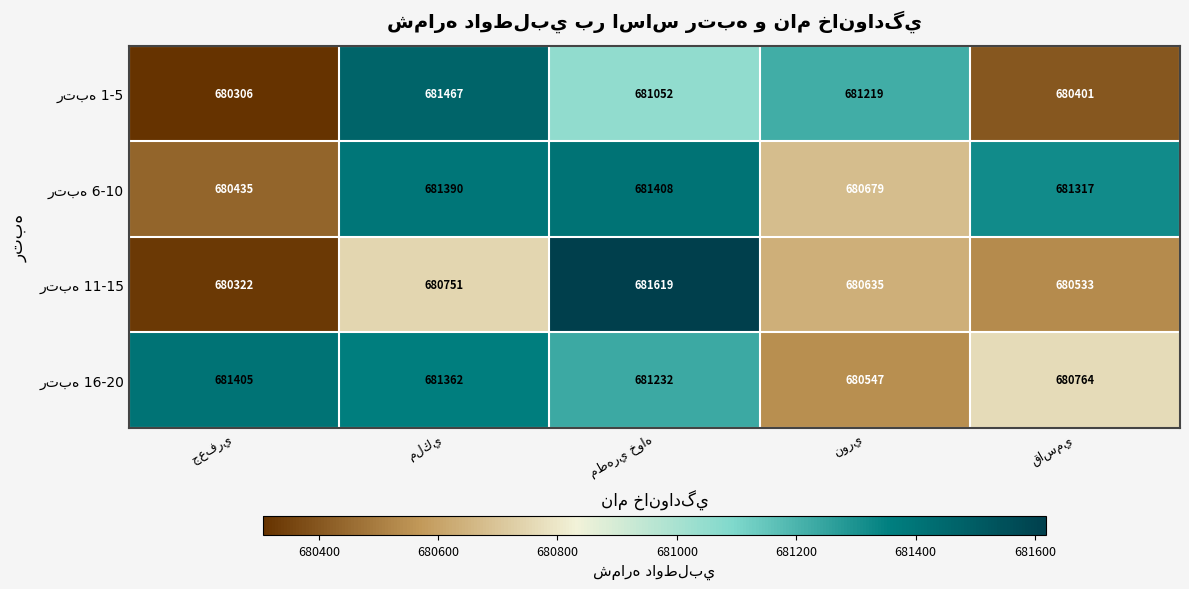

At how many categories does at least one series exceed 681388?

3